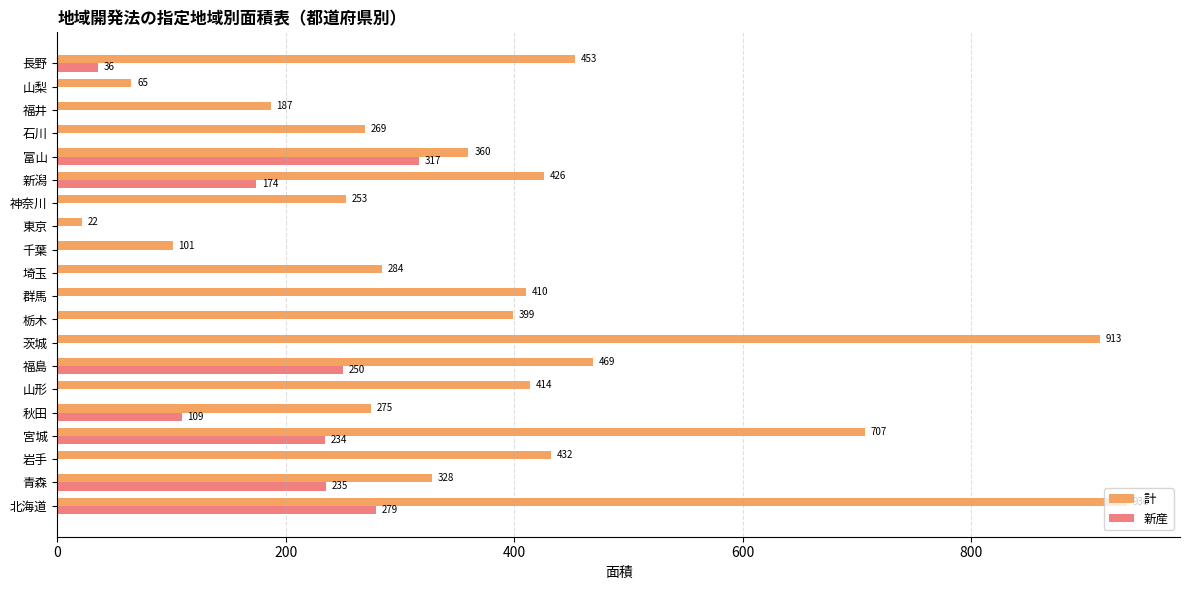

What is the sum of all 計 values?

7703